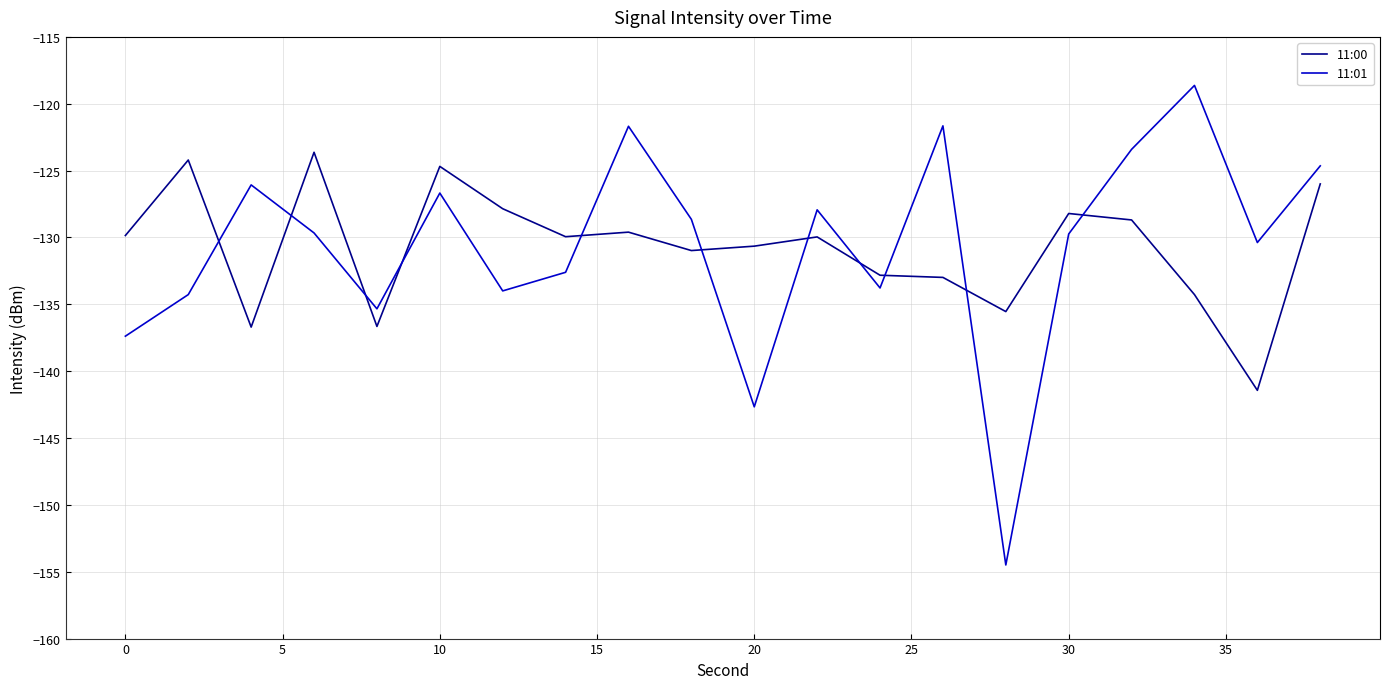

List the series in order of their peak value, lowest first.

11:00, 11:01